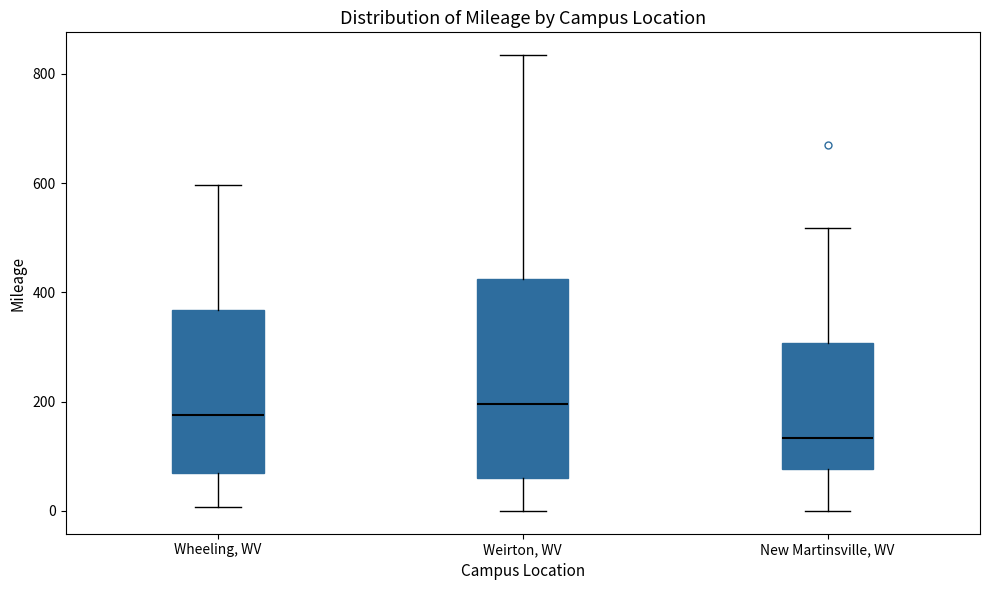

Reading left to right, transcribe this box plot: for each box, give where its median line is, the range the box spans, and where its two whiskers end, as read against the y-axis. The values are not printed on the chart, so give them approximately, as read against the axis.

Wheeling, WV: median 180, box 60 to 360, whiskers 0 to 600
Weirton, WV: median 200, box 60 to 420, whiskers 0 to 840
New Martinsville, WV: median 140, box 80 to 300, whiskers 0 to 520